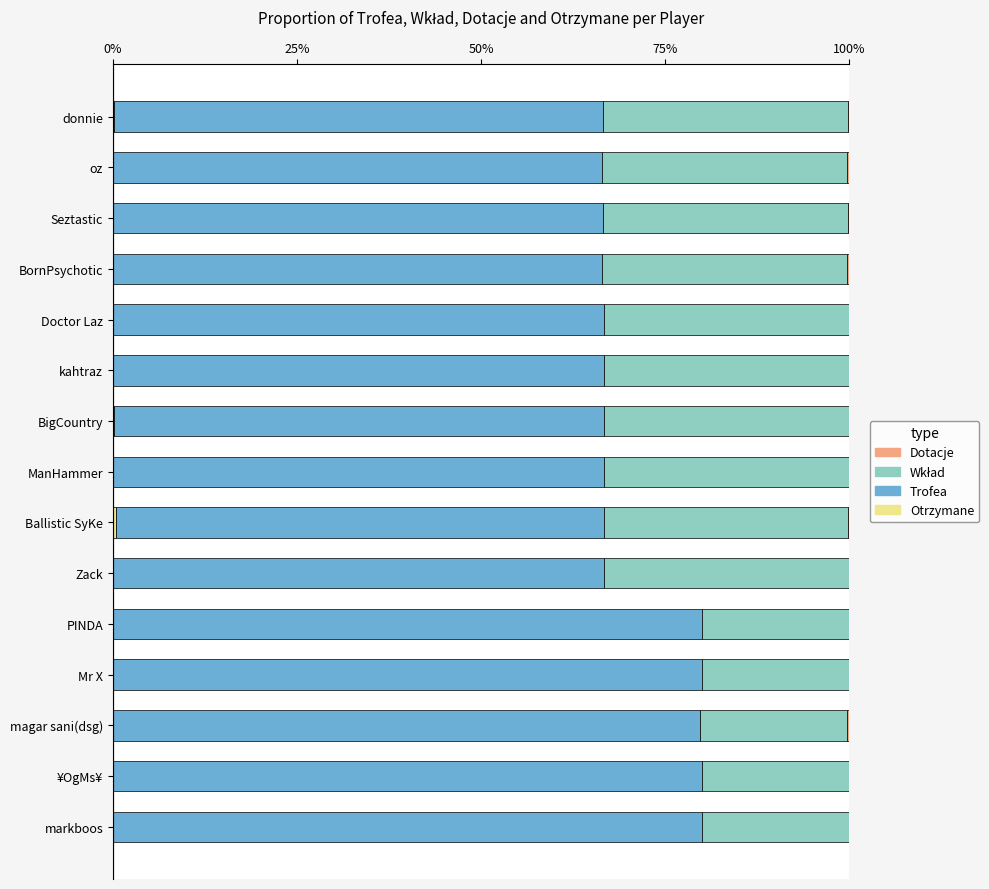

What is the total value across all series at Mr X?

100.0